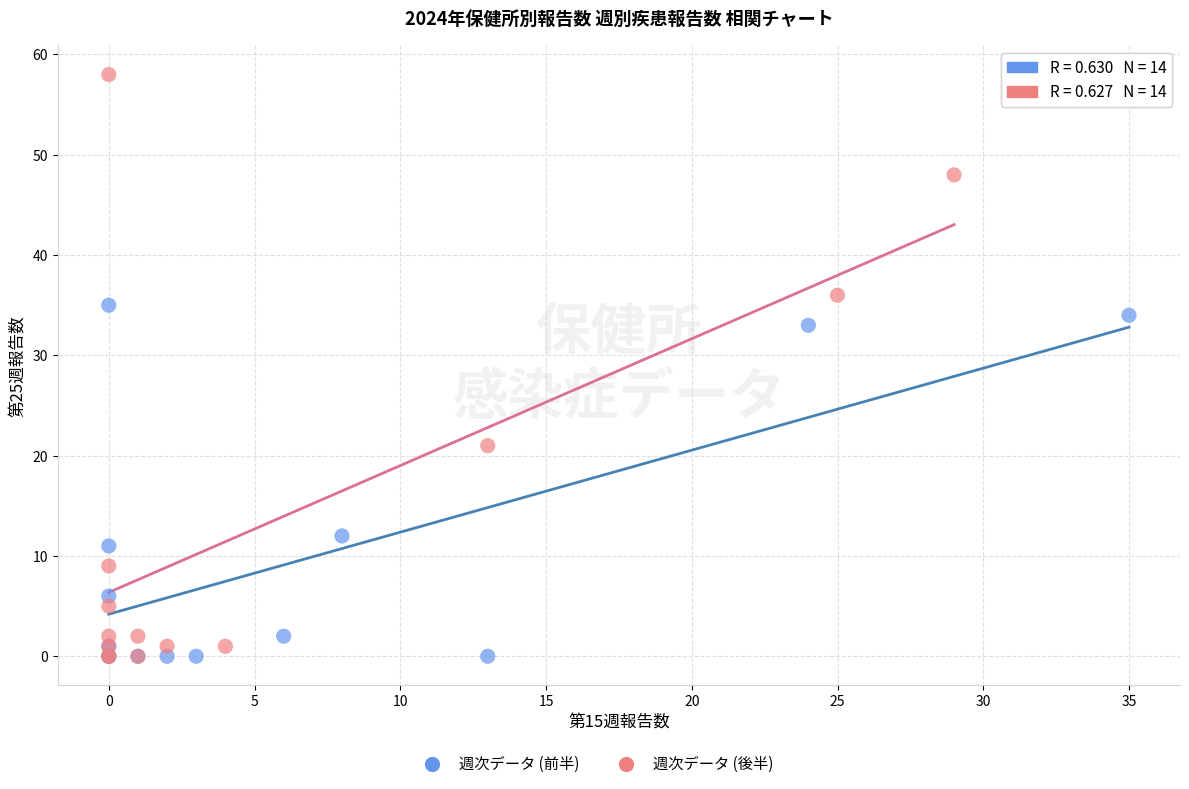

Which series reaches the maximum Y coordinate?

週次データ (後半)